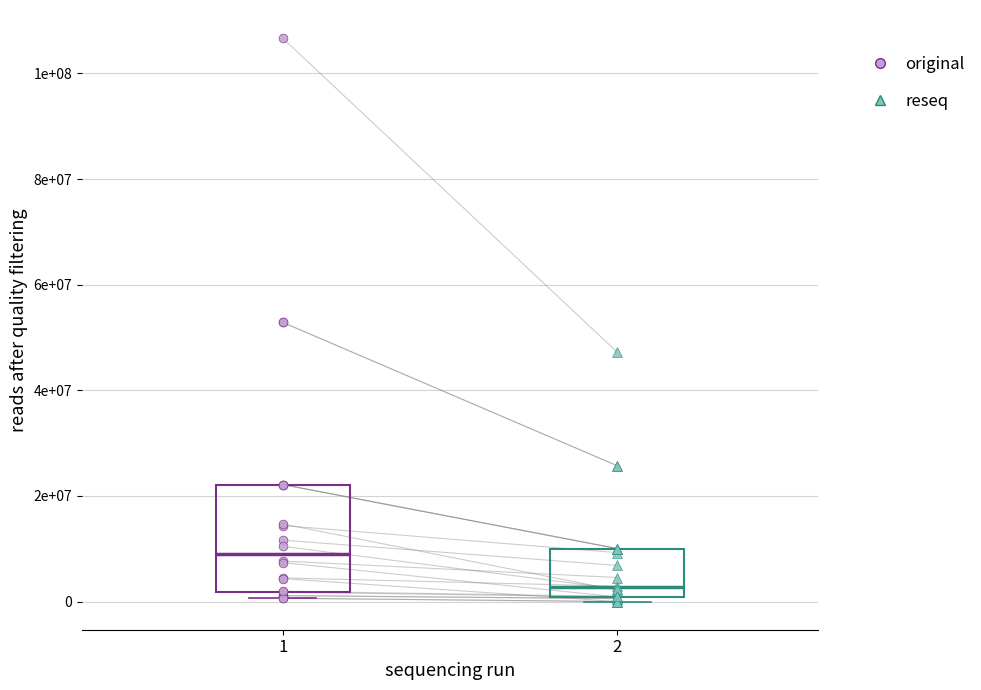

Which series reaches the maximum Y coordinate?

original